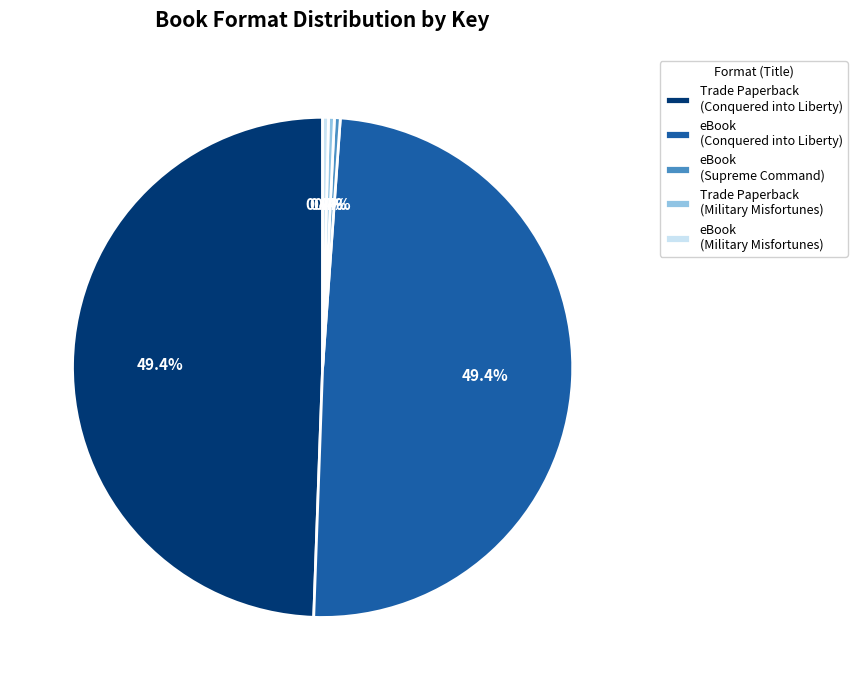

What is the ratio of the value at Trade Paperback (Military Misfortunes) to the value at eBook (Supreme Command)?

1.0